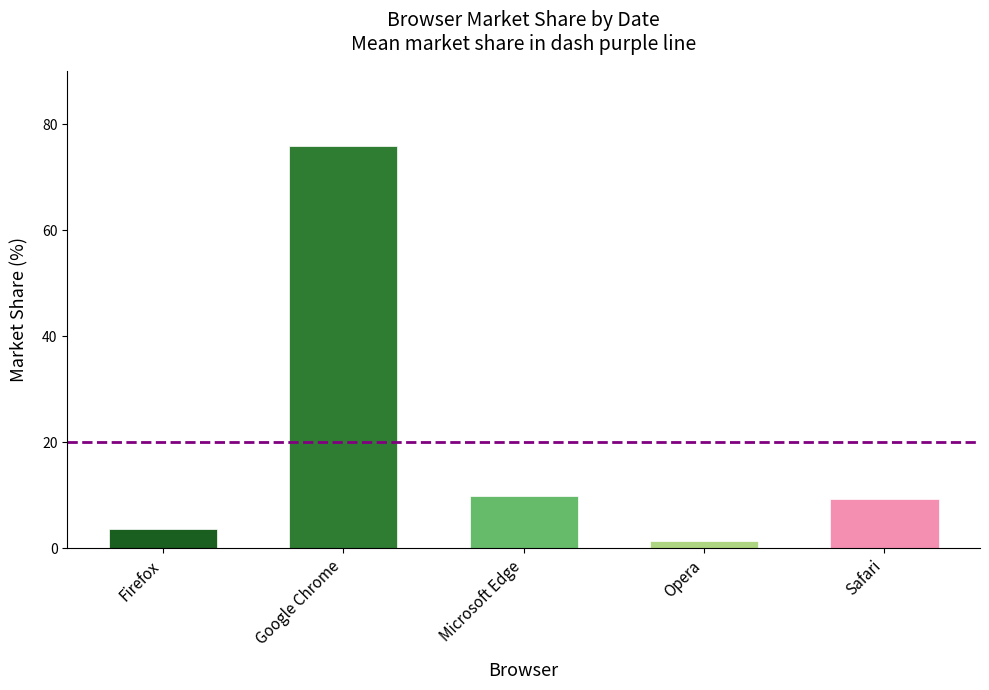

What is the sum of all values?

100.0